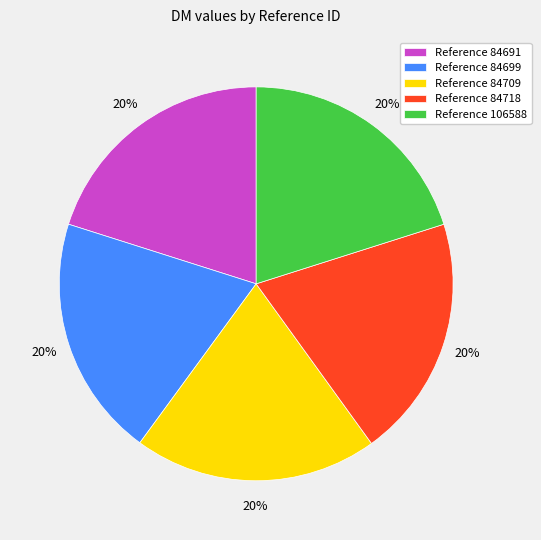

To the nearest percent, what is the average slice percentage?

20%